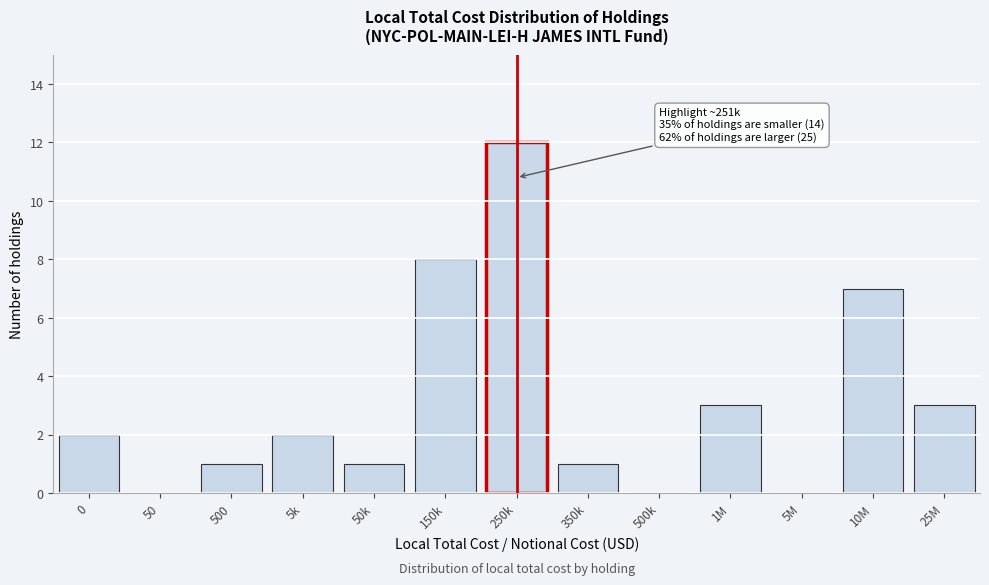

Reading left to right, what are all the values shown in this chart?

0=2	50=0	500=1	5k=2	50k=1	150k=8	250k=12	350k=1	500k=0	1M=3	5M=0	10M=7	25M=3